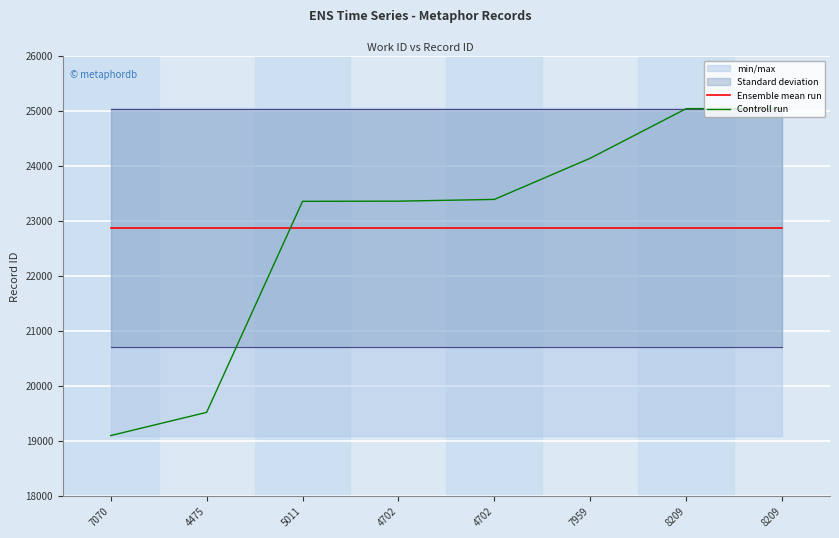

Reading left to right, what are all the values shown in this chart?

Ensemble mean run: 7070=22868.5	4475=22868.5	5011=22868.5	4702=22868.5	4702=22868.5	7959=22868.5	8209=22868.5	8209=22868.5
Controll run: 7070=19095.0	4475=19517.0	5011=23356.0	4702=23359.0	4702=23391.0	7959=24140.0	8209=25042.0	8209=25048.0